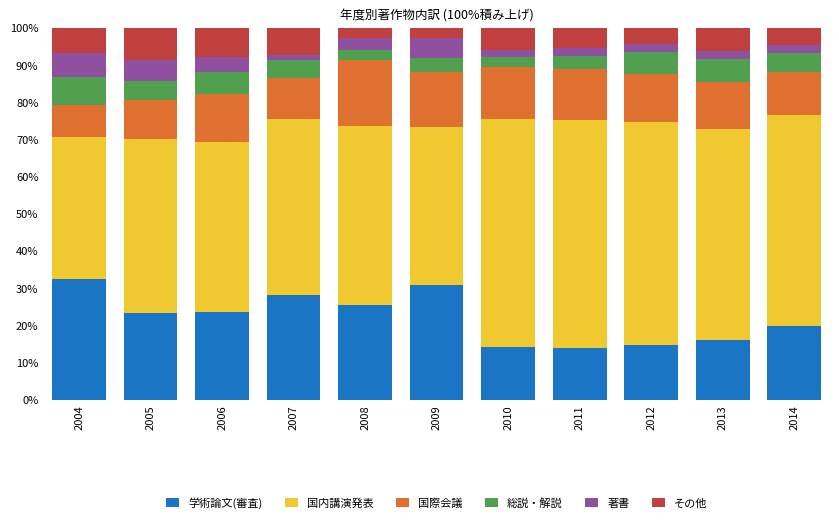

What is the highest value of the 学術論文(審査) series?

32.4